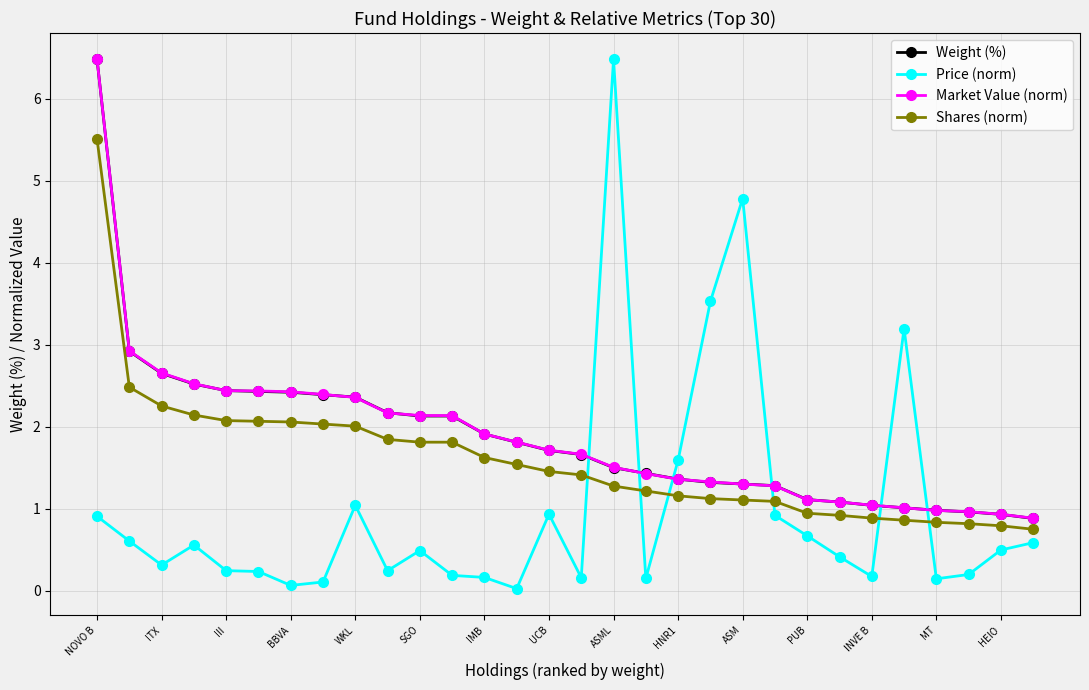

True or false: Price (norm) and Shares (norm) cross at least once.

True